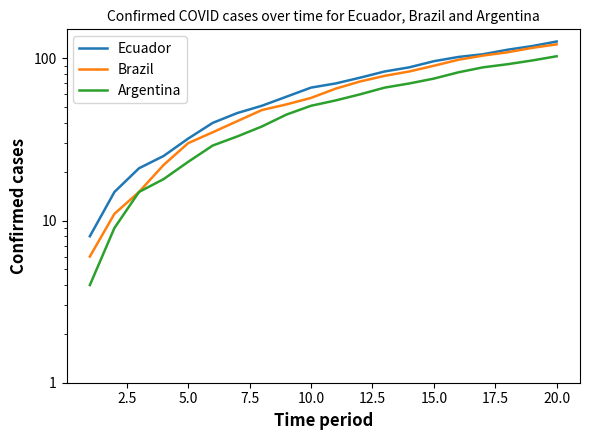

How many distinct data groups are displayed?

3